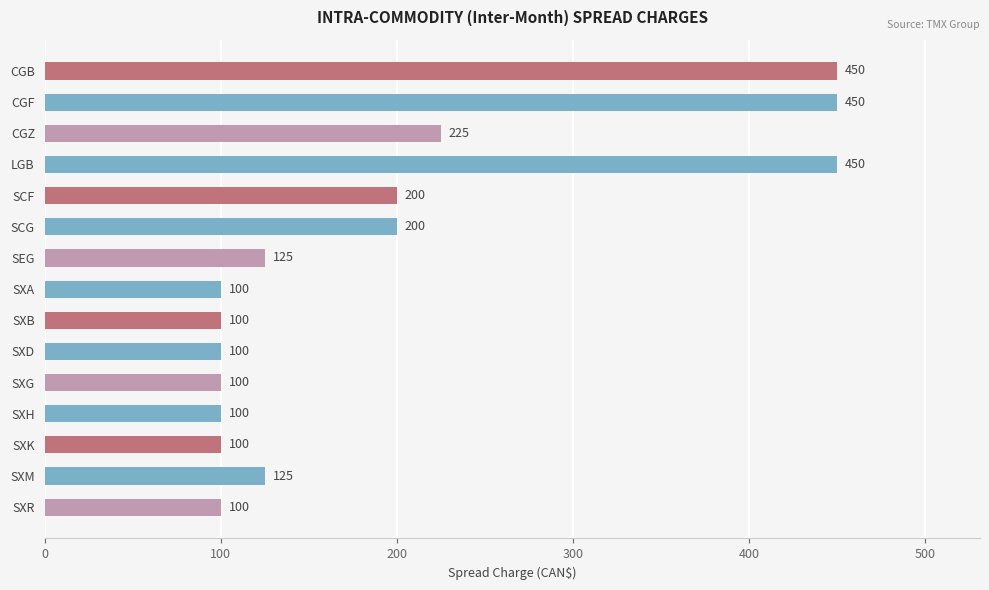

What is the label of the 2nd bar from the top?

CGF